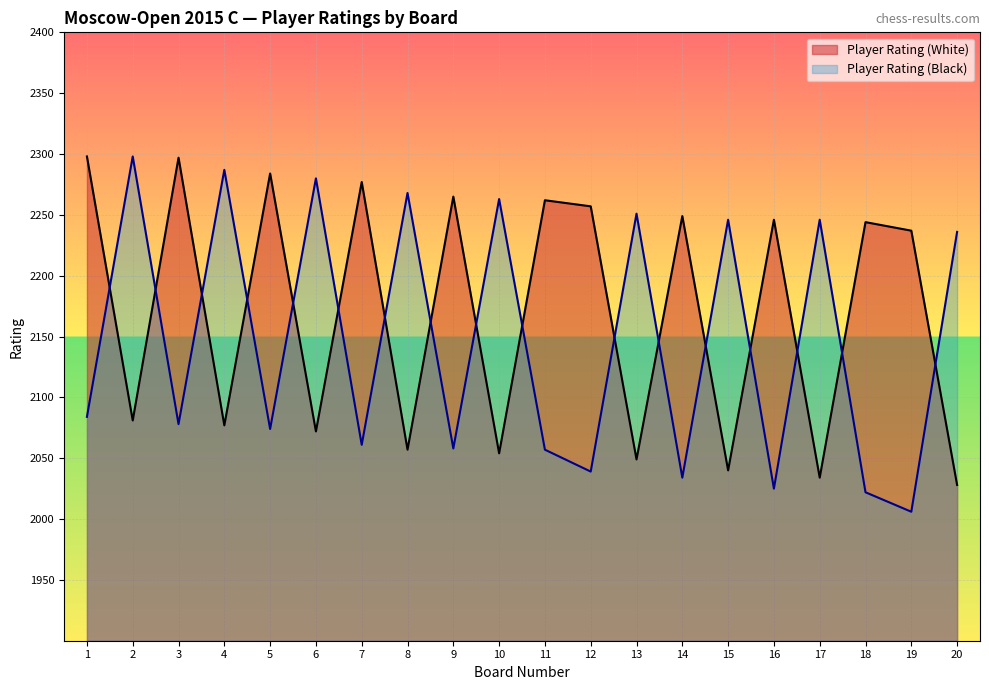

True or false: Player Rating (Black) and Player Rating (White) intersect in this chart.

True